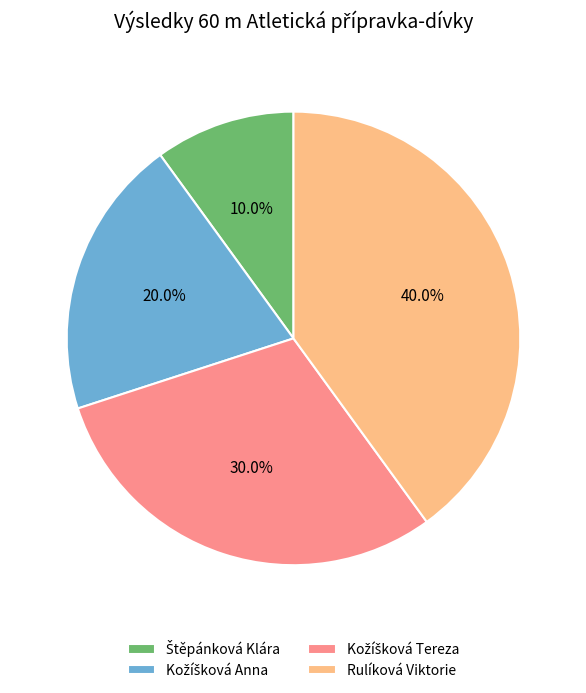

Which category has the biggest portion of the pie?

Rulíková Viktorie